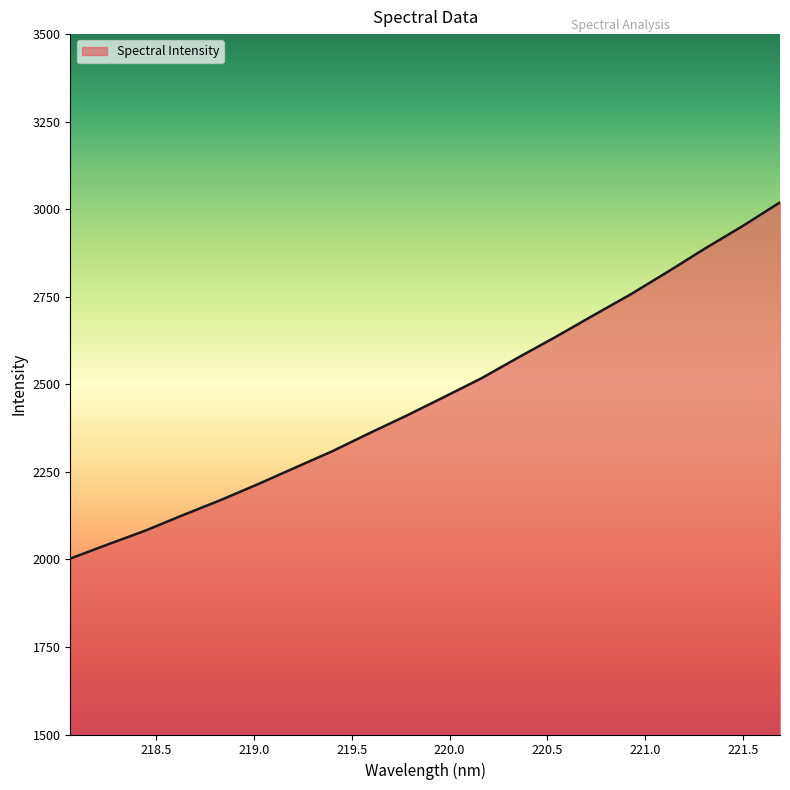

What is the difference between the second highest and minimum values?

949.6